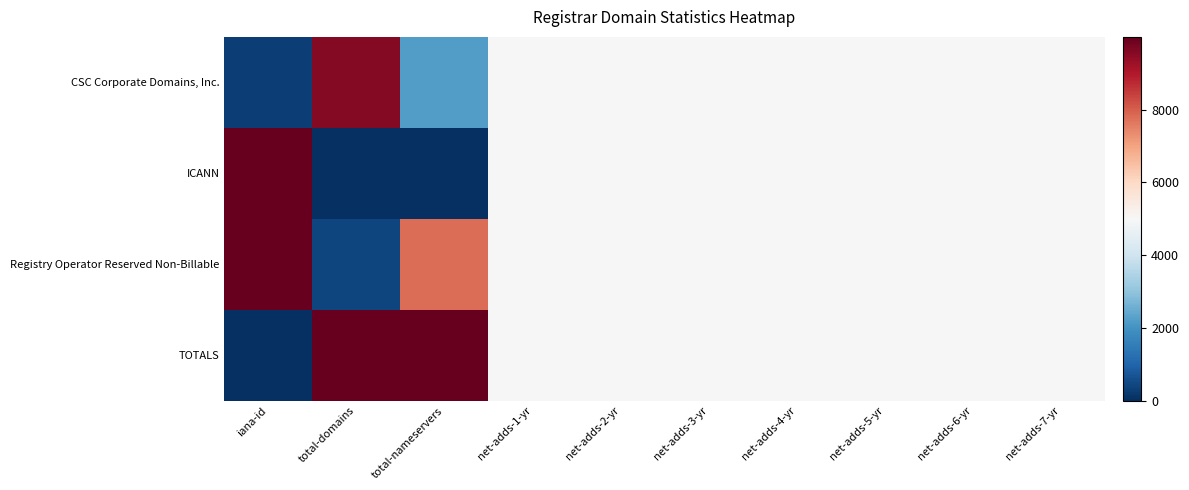

At which category is the sum across all series the highest?

iana-id